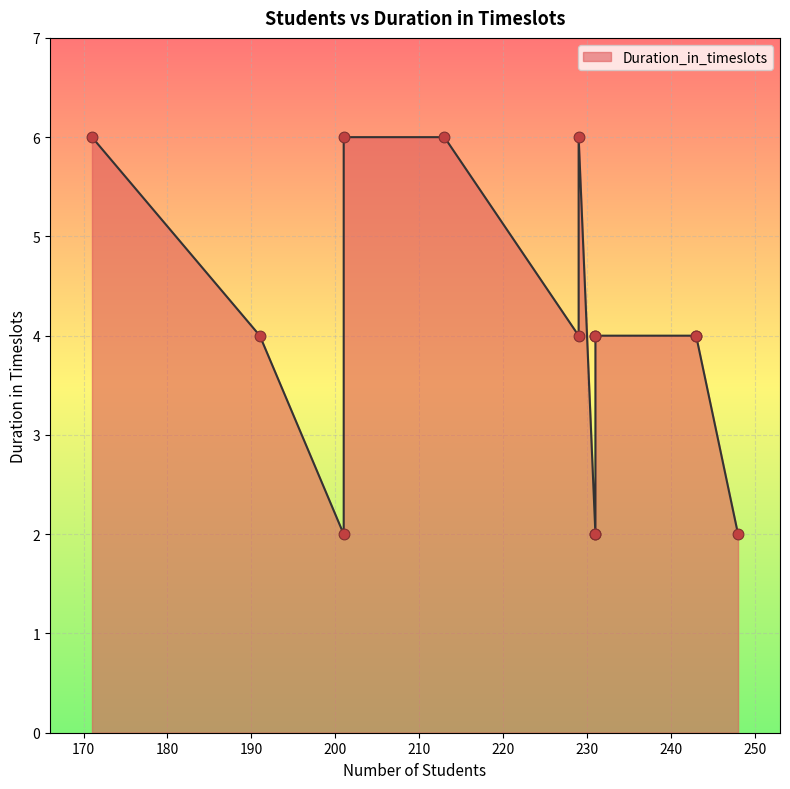

What is the ratio of the value at 231 to the value at 229?

1.0